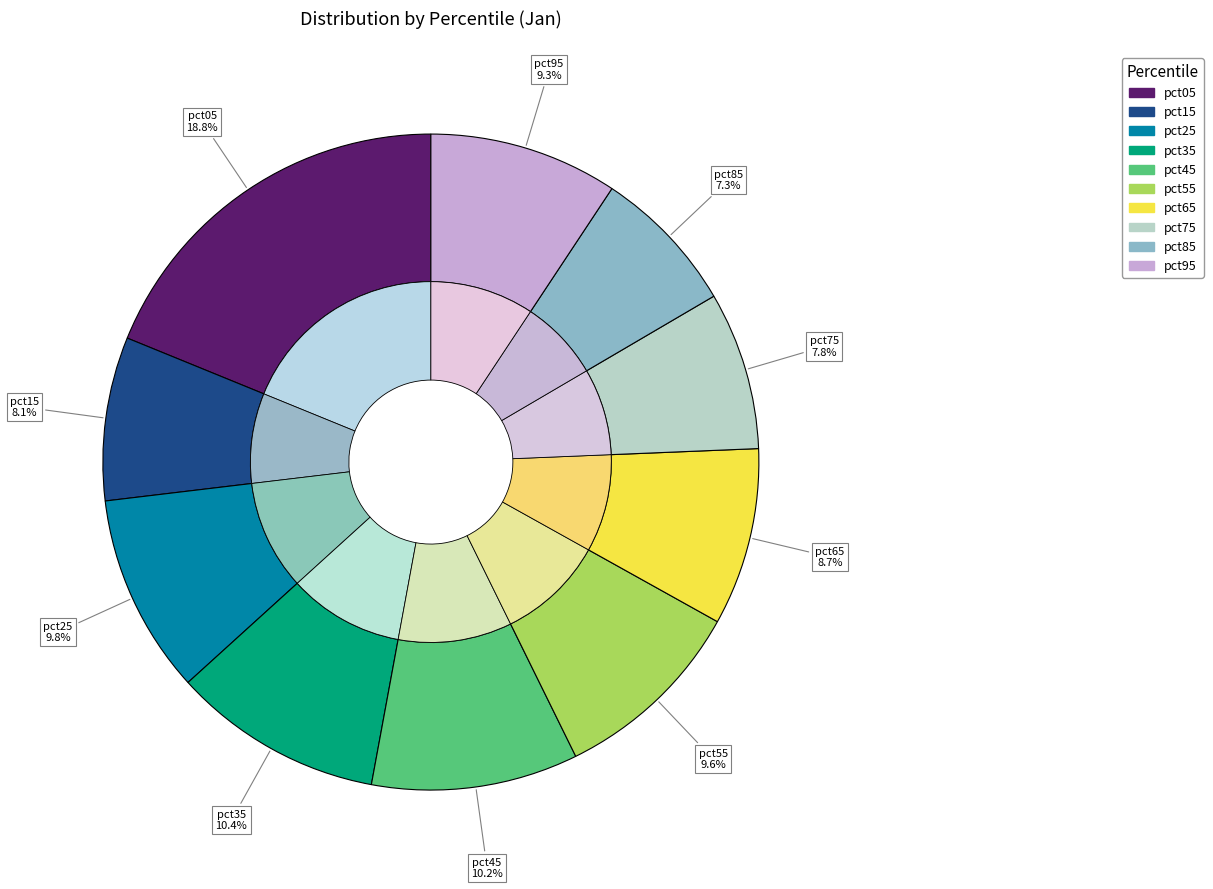

Which has a higher value, pct05 or pct25?

pct05